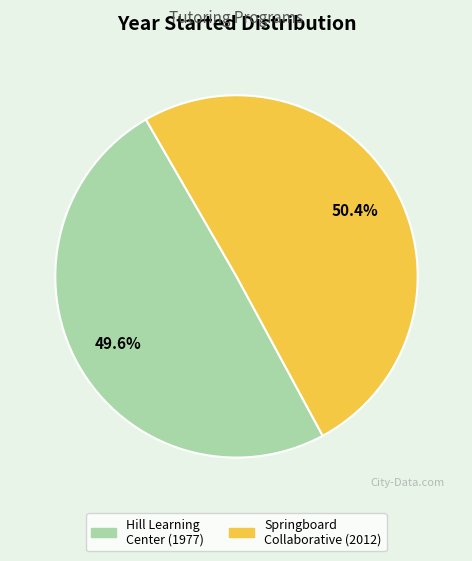

Is there any slice that represents more than half of the pie?

Yes